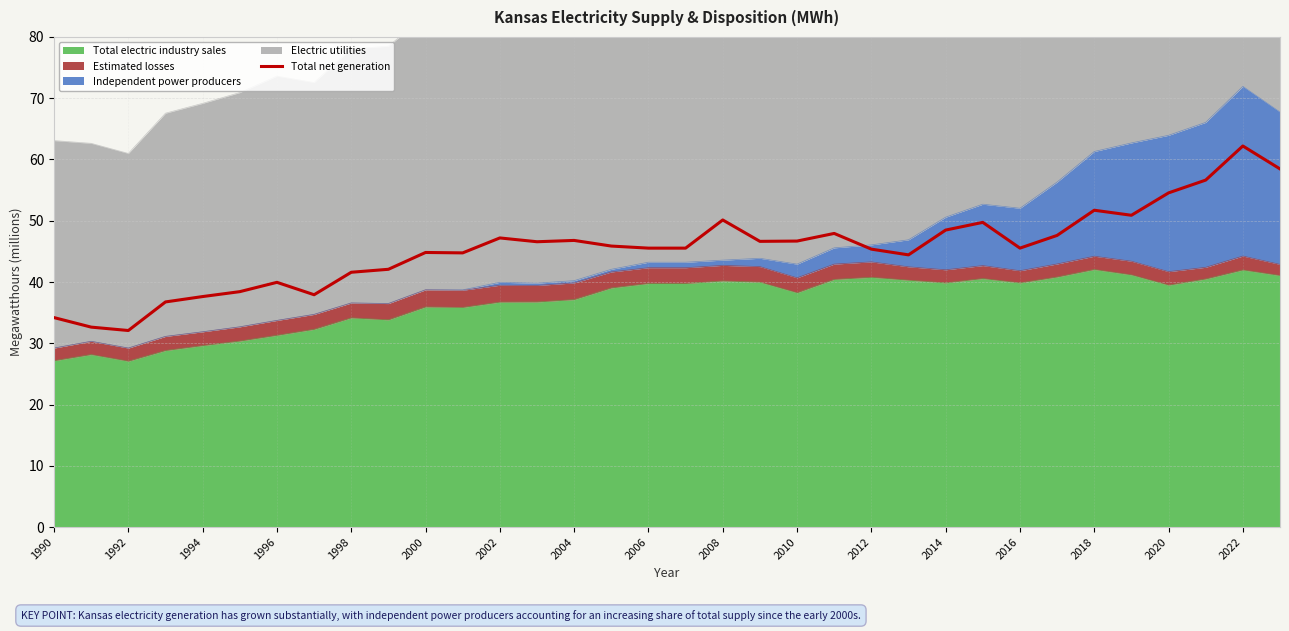

Count the number of categories in the chart.

34